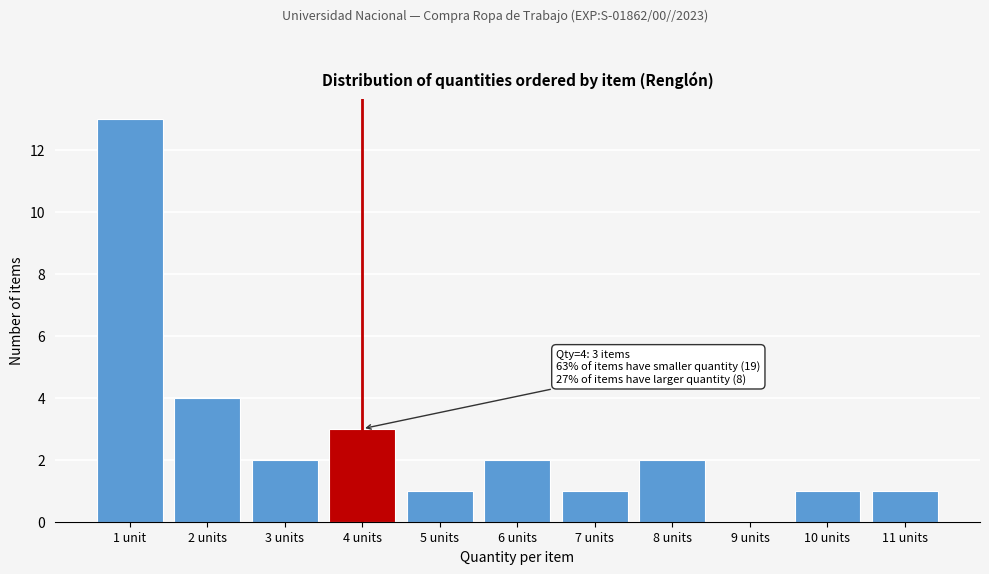

Reading left to right, list all the values displayed in this chart.

1 unit=13	2 units=4	3 units=2	4 units=3	5 units=1	6 units=2	7 units=1	8 units=2	9 units=0	10 units=1	11 units=1